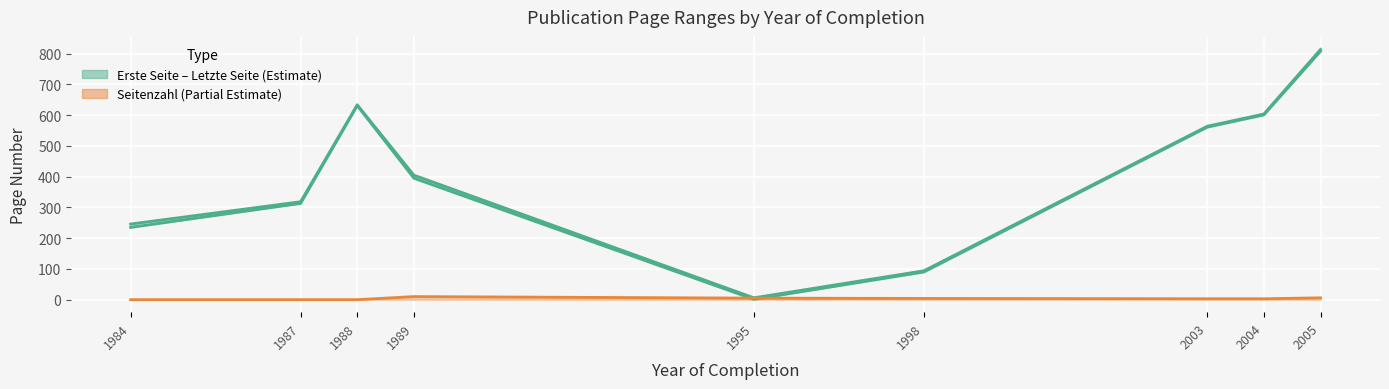

Which series changed the most between 1988 and 1998?

Erste Seite